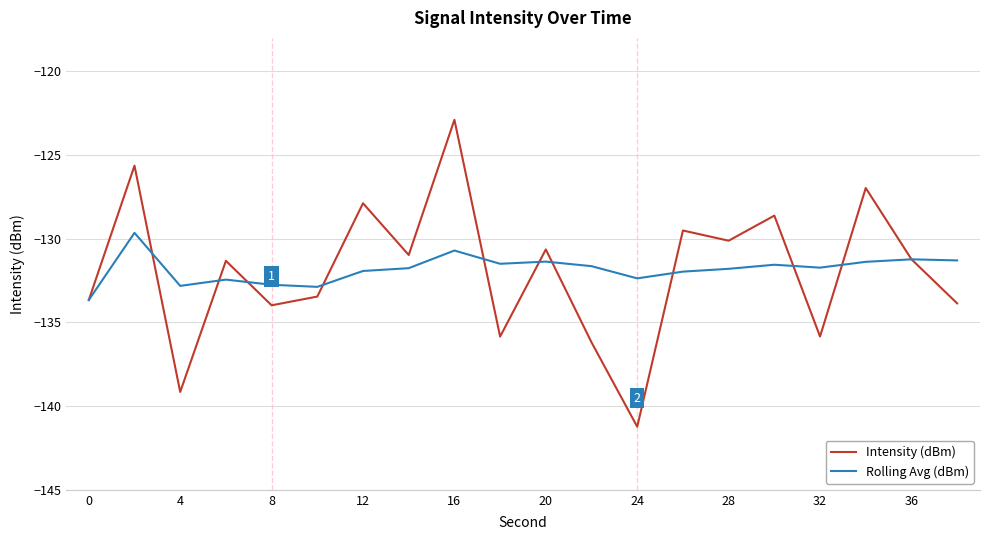

In Intensity (dBm), how many points are lower than both neighbors (excluding endpoints)?

7